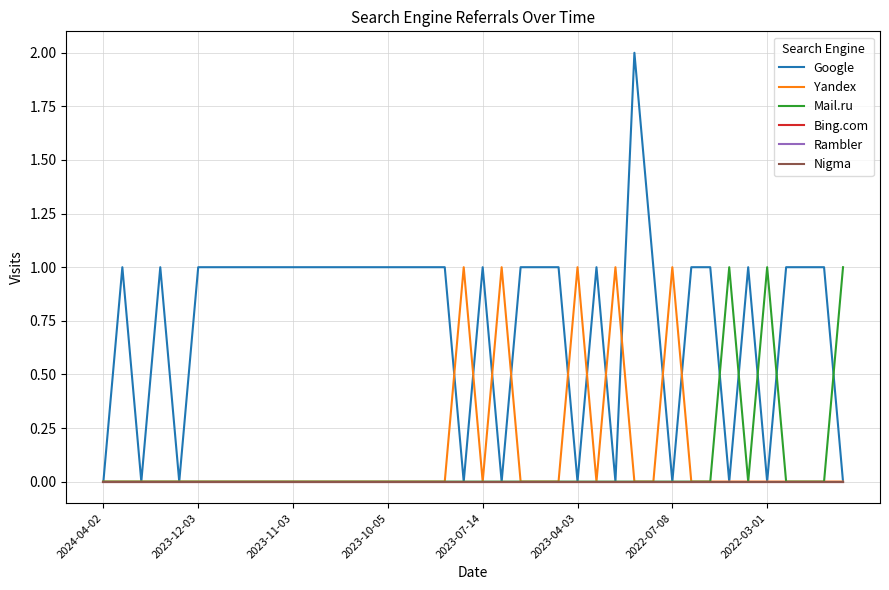

True or false: Yandex and Rambler cross at least once.

False